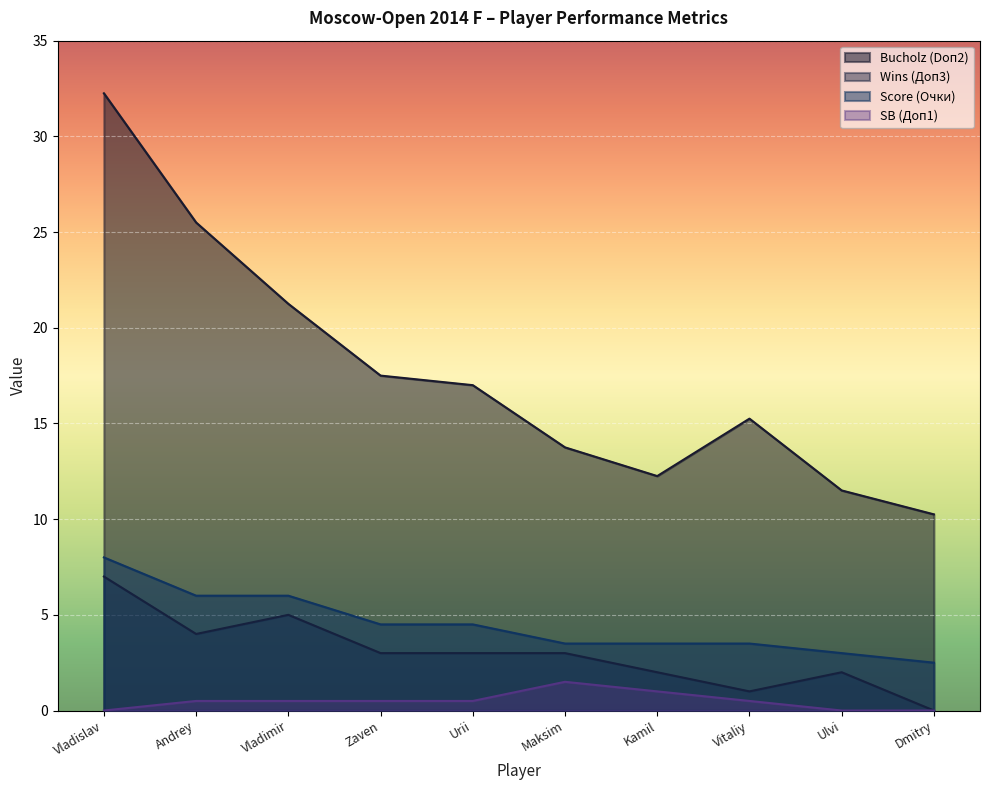

At which category is the sum across all series the highest?

Vladislav